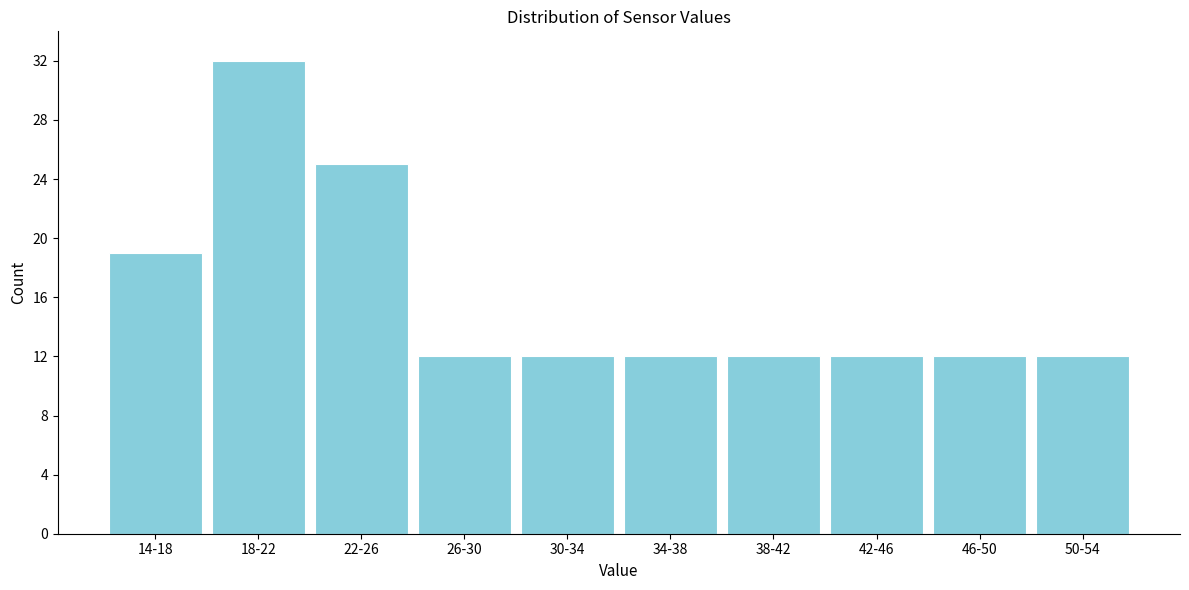

Reading left to right, transcribe all the data shown in this chart.

19	32	25	12	12	12	12	12	12	12